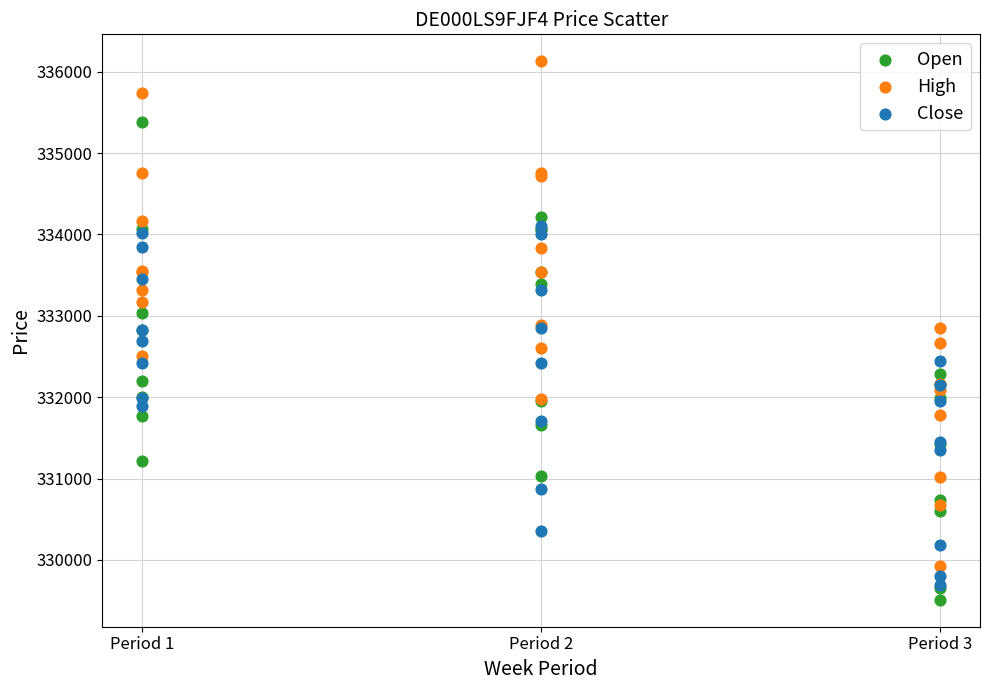

Which series has the largest Y range (max minus min)?

High